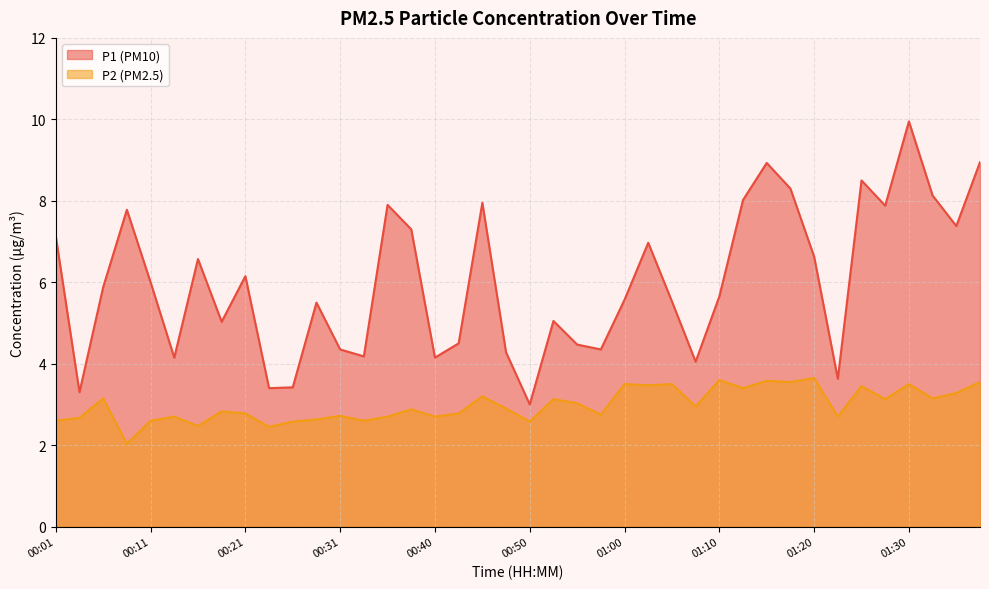

At which label is P2 closest to 2?

00:09